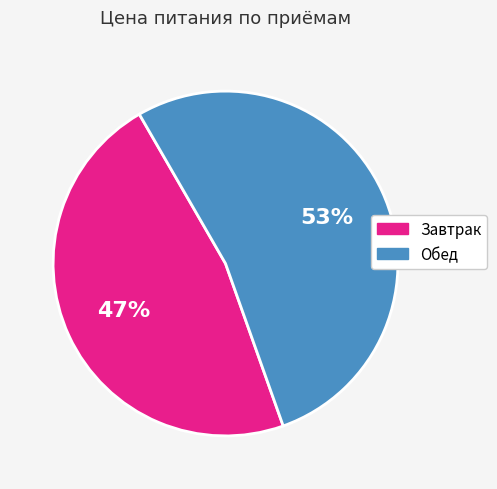

Does any single category account for the majority?

Yes